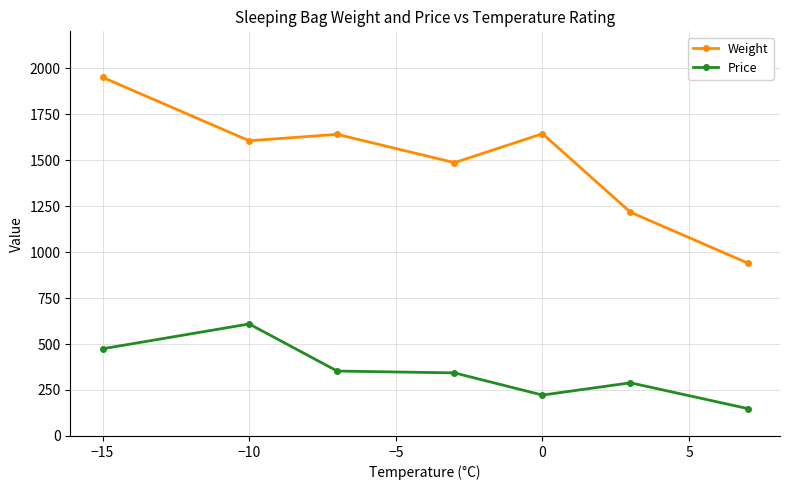

True or false: Weight and Price intersect in this chart.

False